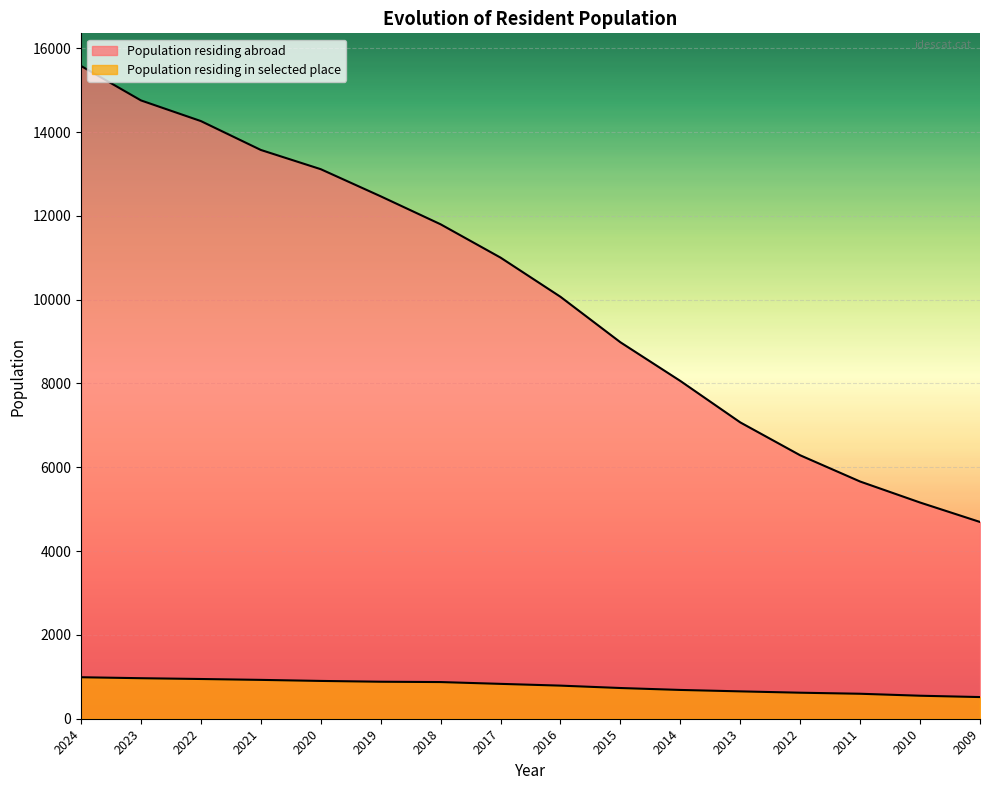

Which series has the largest range (max minus min)?

Population residing abroad